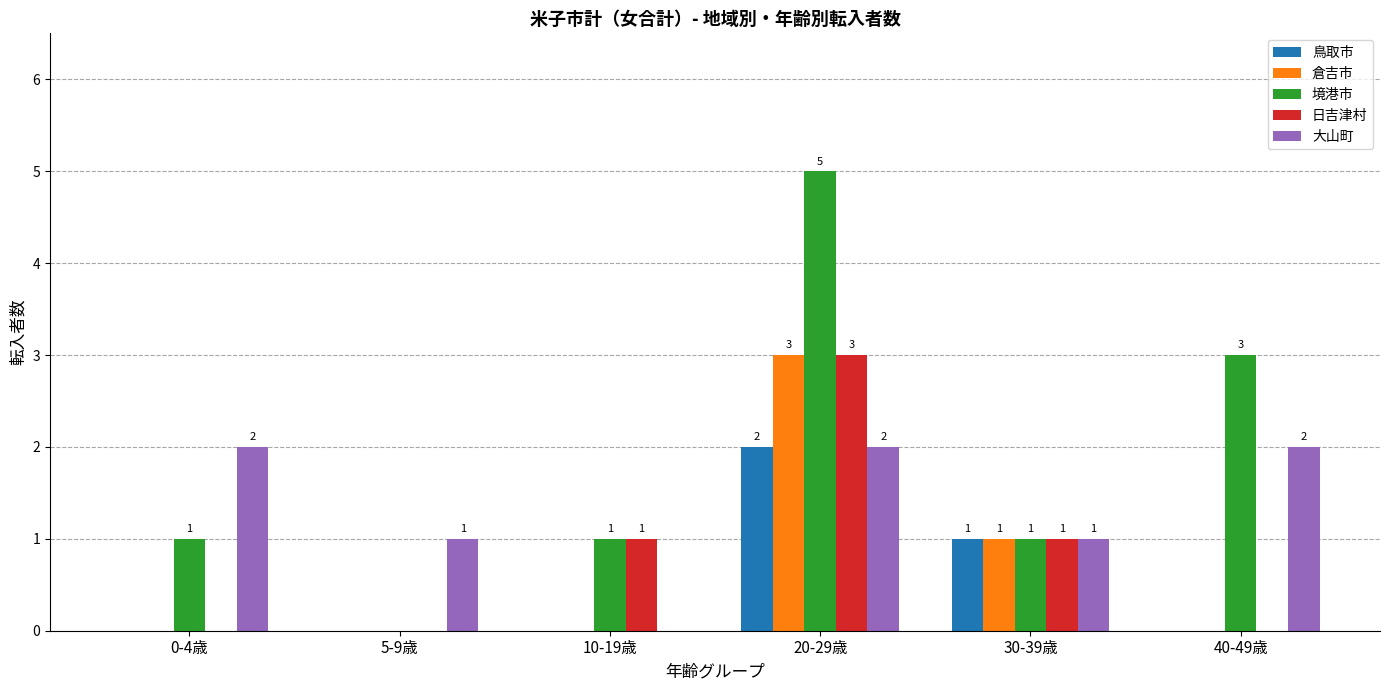

What is the total value across all series at 30-39歳?

5